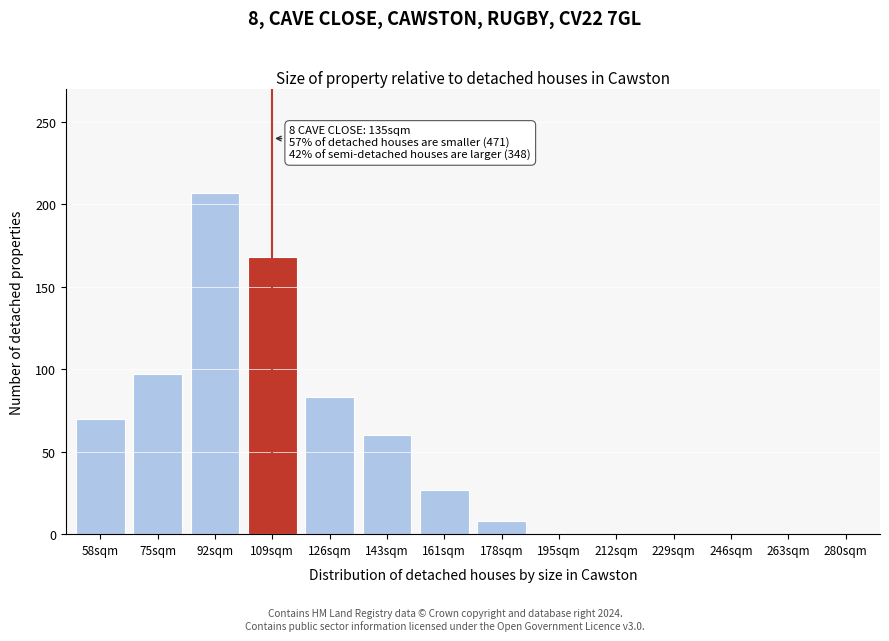

Reading left to right, list all the values displayed in this chart.

58sqm=70	75sqm=97	92sqm=207	109sqm=168	126sqm=83	143sqm=60	161sqm=27	178sqm=8	195sqm=0	212sqm=0	229sqm=0	246sqm=0	263sqm=0	280sqm=0